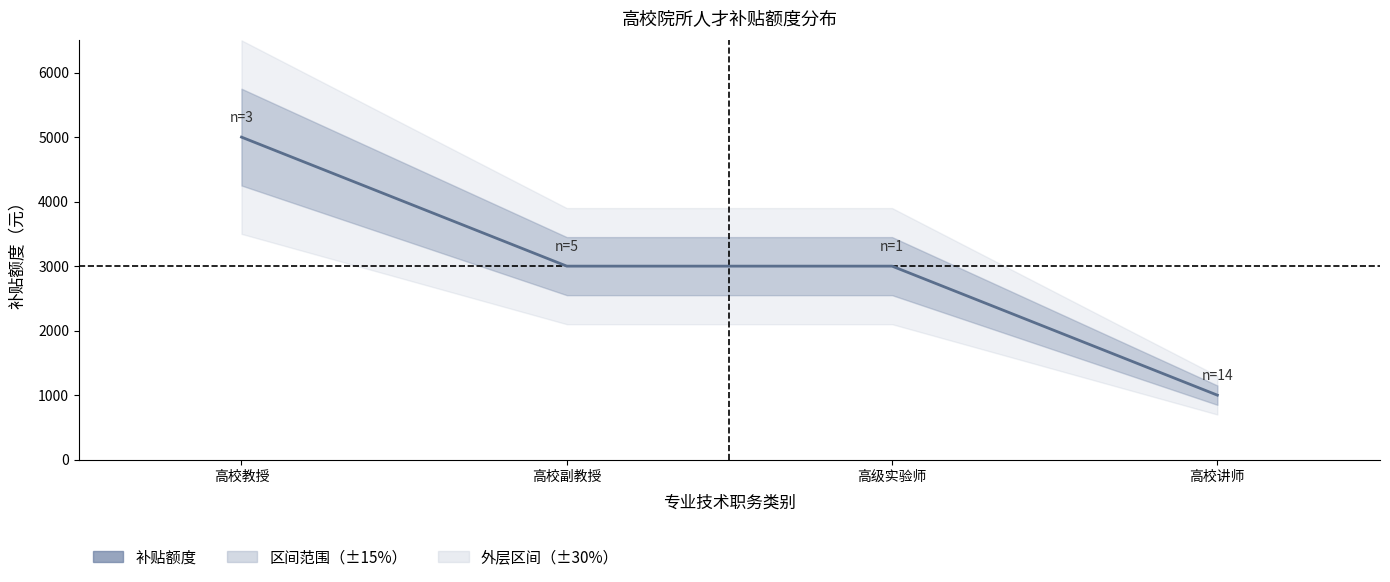

What is the minimum value shown in the chart?

1000